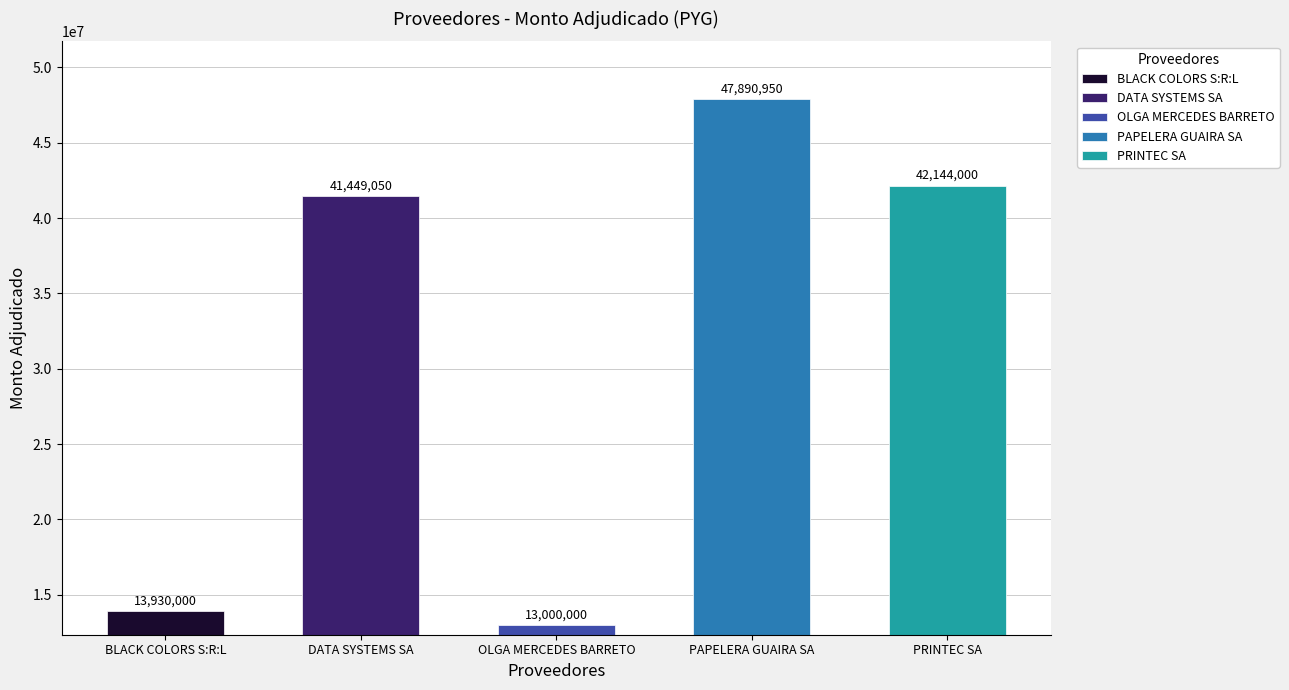

Where does the data first go above 41449050?

PAPELERA GUAIRA SA